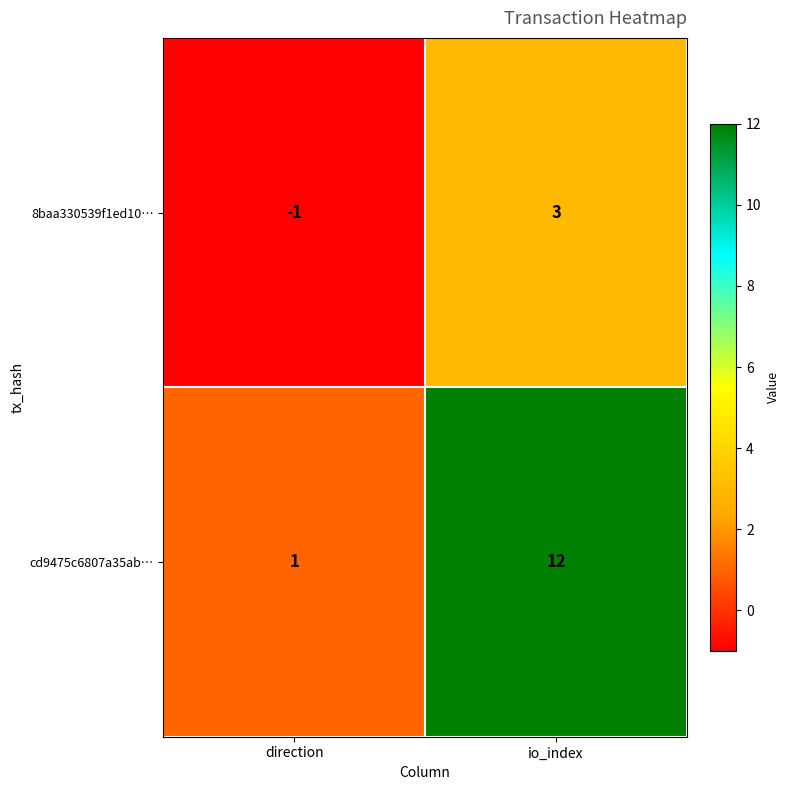

Which series has the largest total across all categories?

cd9475c6807a35ab…